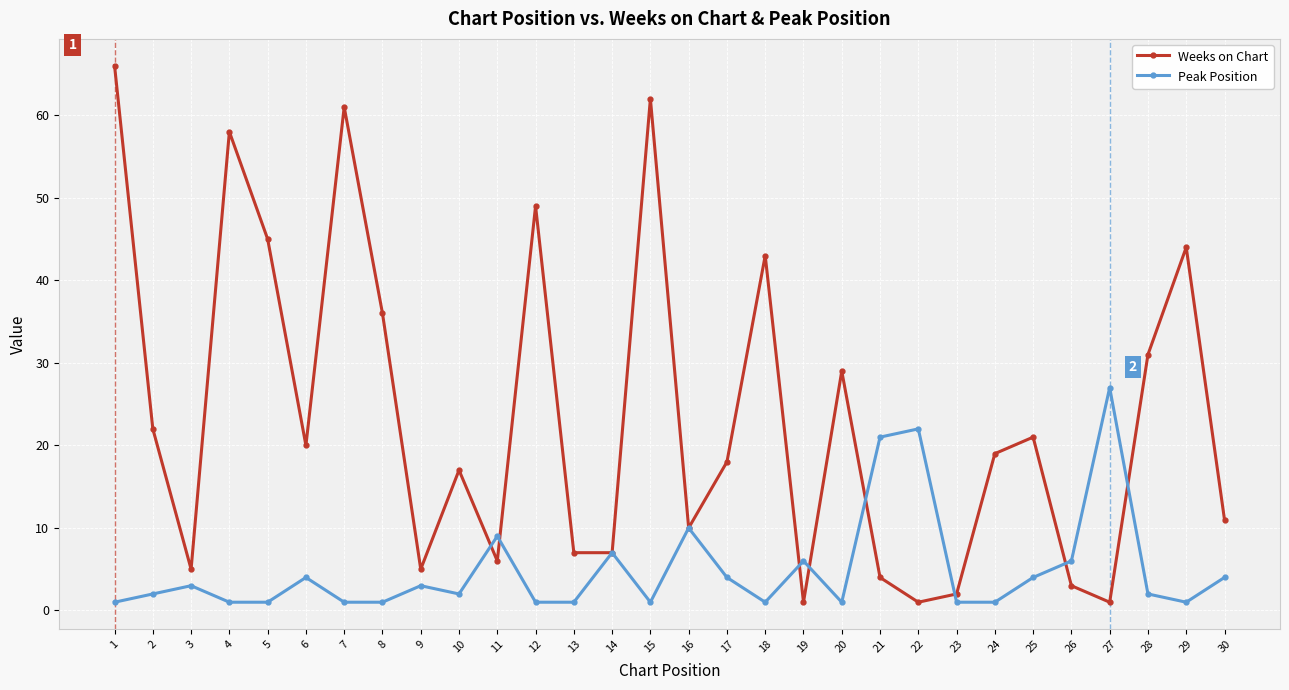

The Weeks on Chart series shows 6 at 16. True or false?

False